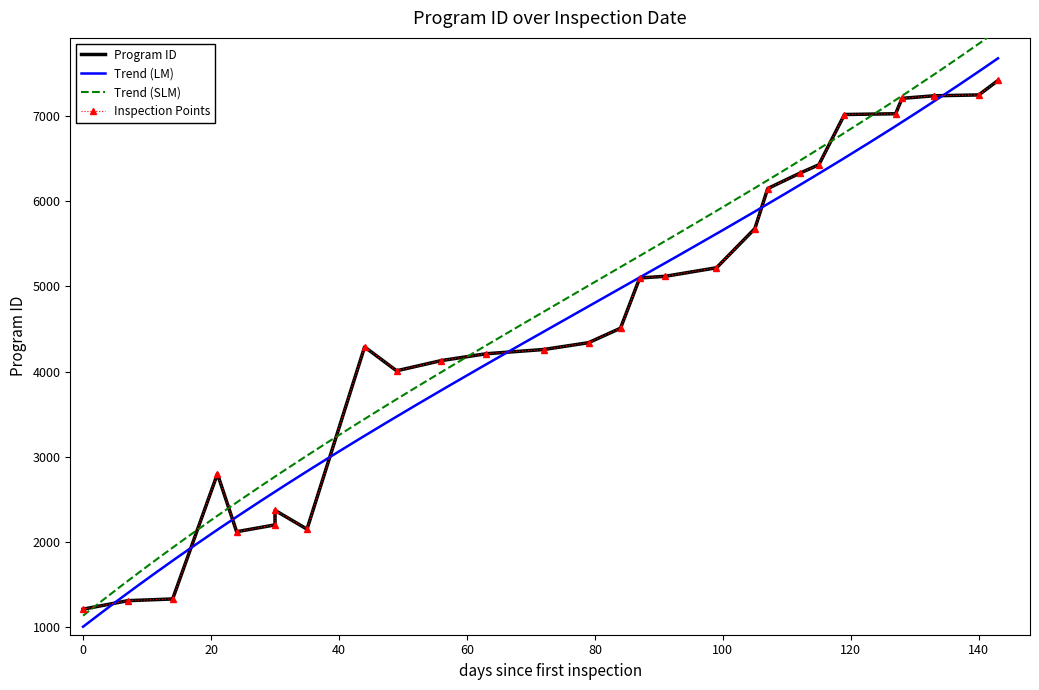

What is the difference between the values at 2019-01-22 and 2018-10-29?

3890